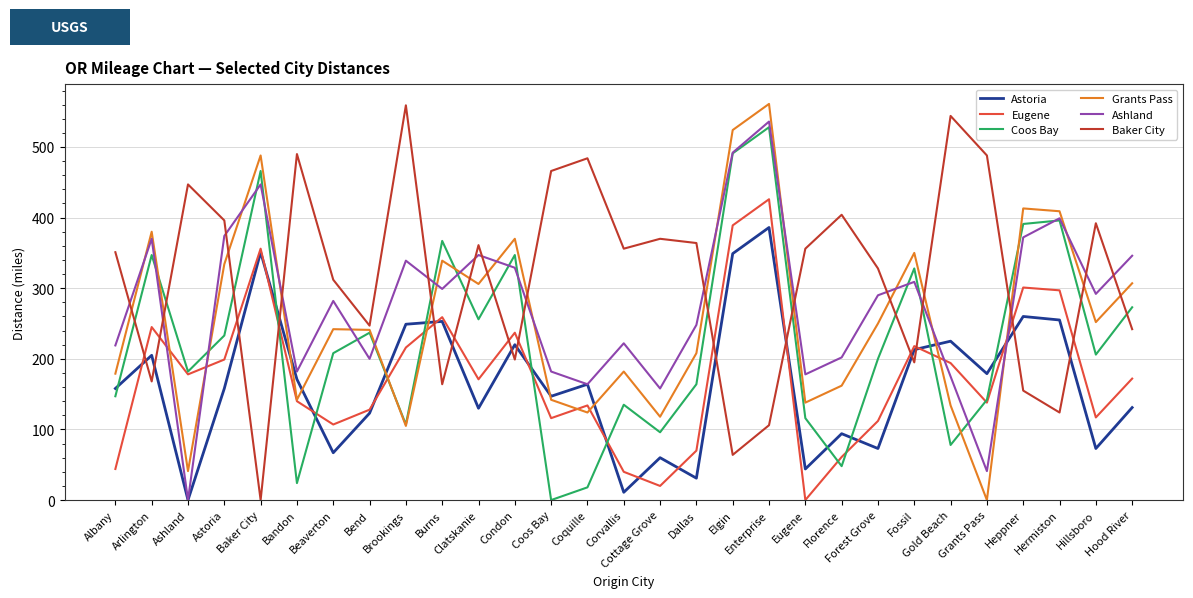

How many distinct data groups are displayed?

6